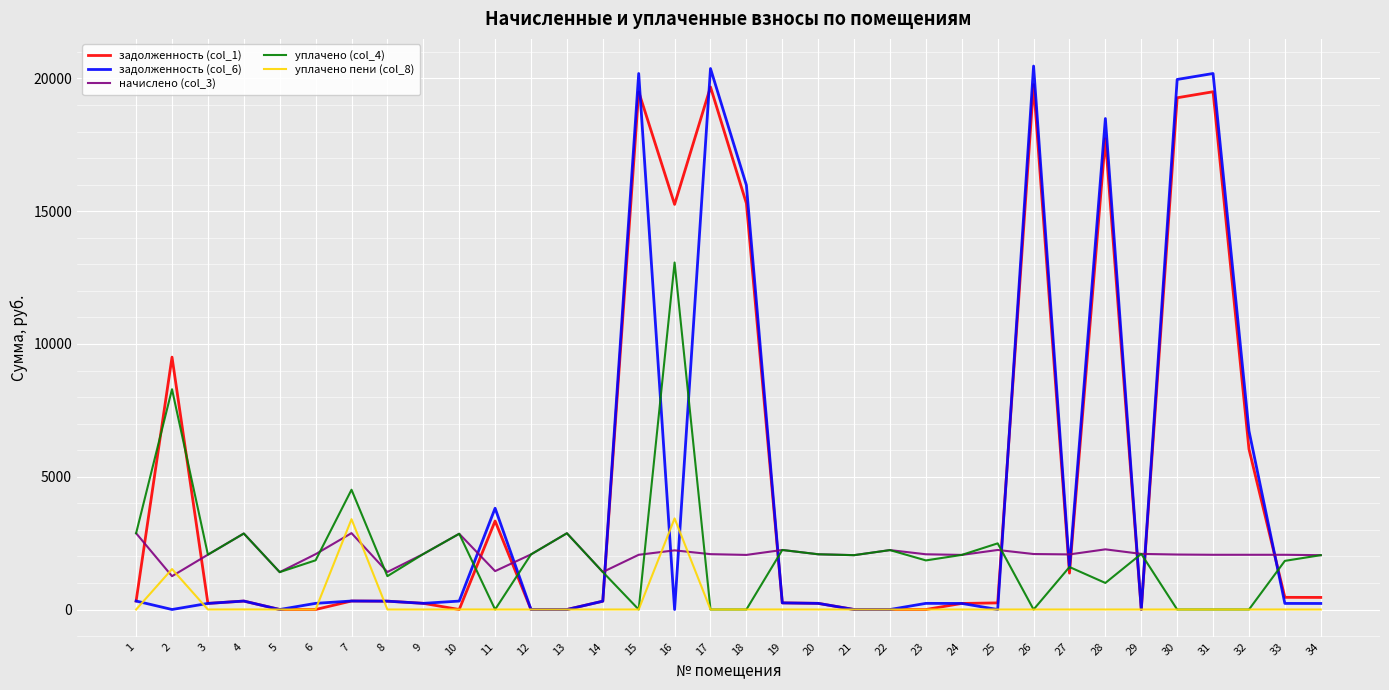

Which series has the largest range (max minus min)?

задолженность (col_6)